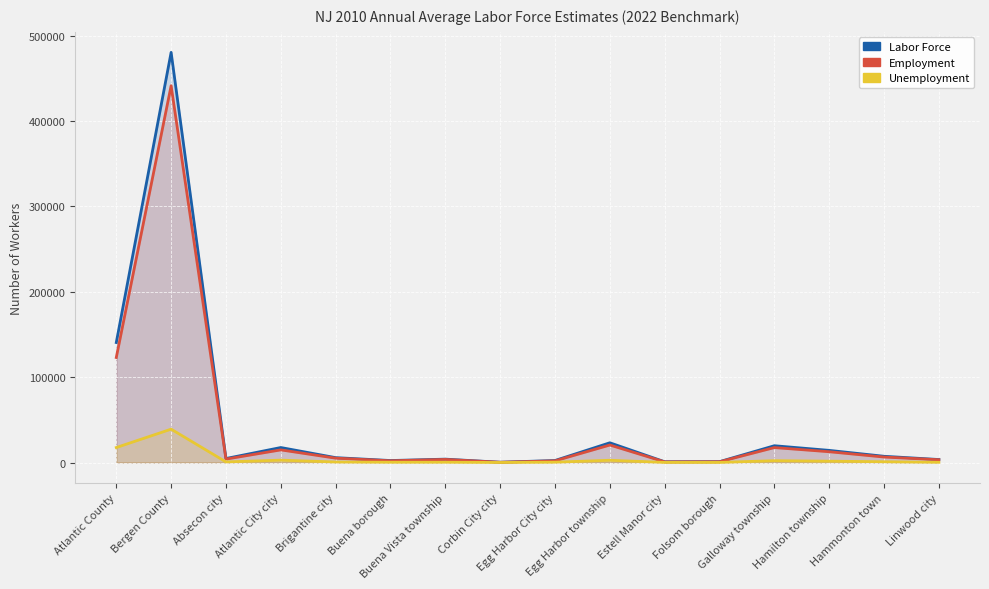

How many lines are shown in the chart?

3